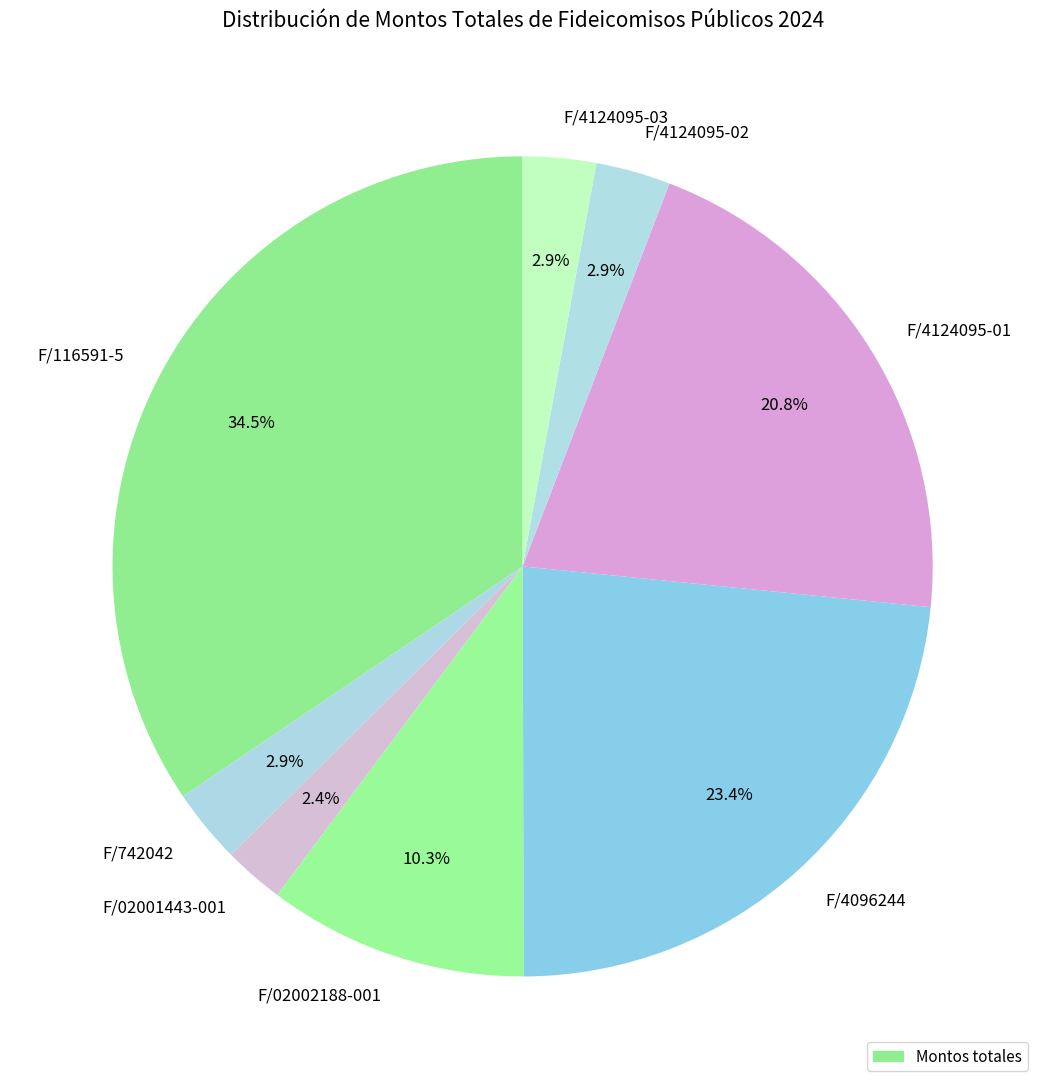

Is the sum of F/02002188-001 and F/742042 greater than half?

No